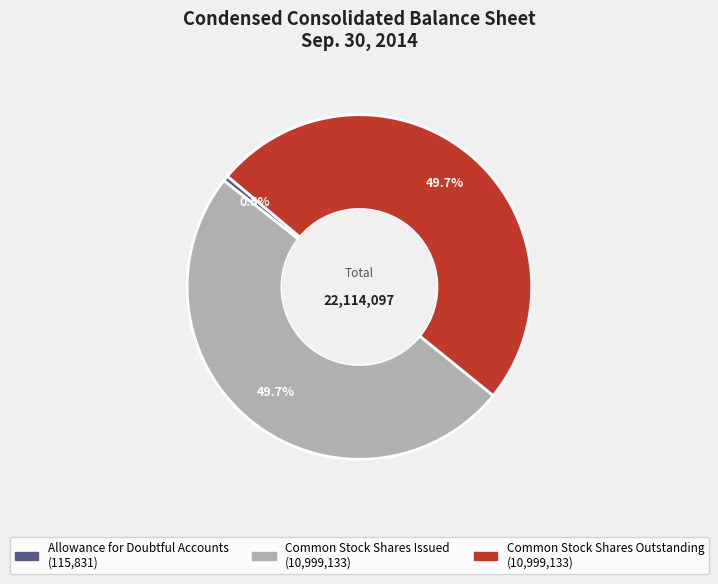

The Allowance for Doubtful Accounts slice represents 6% of the pie. True or false?

False